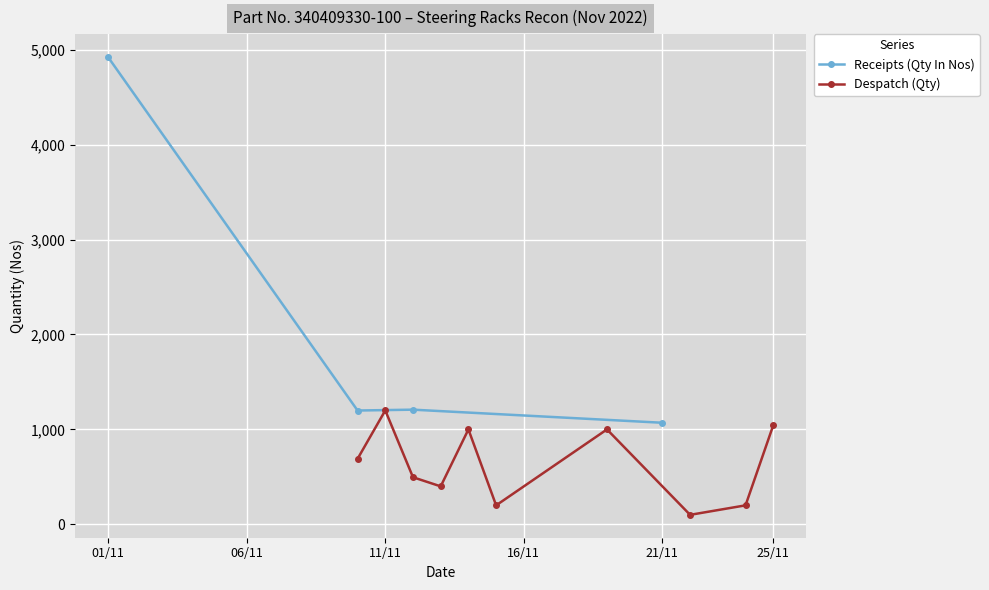

True or false: the data has more than 0 interior local peaks.

True